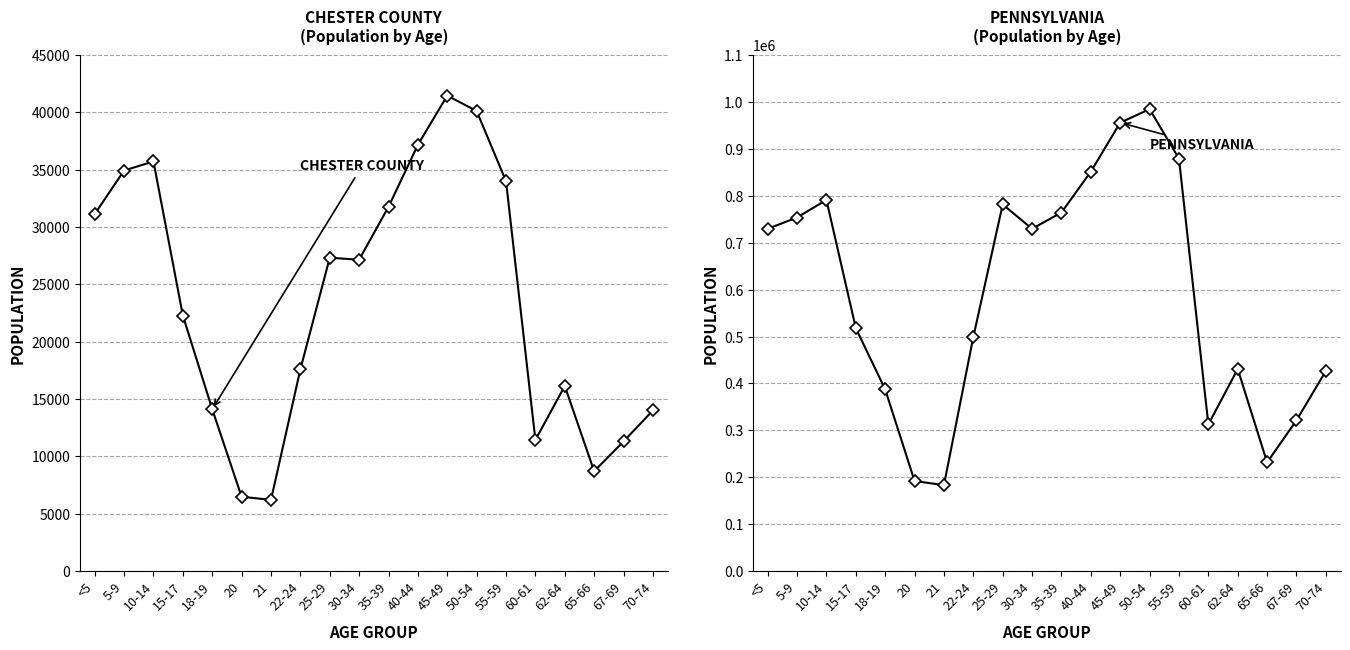

Which series changed the most between <5 and 35-39?

Pennsylvania